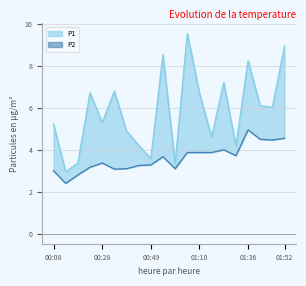

Rank the categories by P2 value from lowest to highest.

00:13, 00:18, 00:08, 00:34, 00:39, 01:00, 00:23, 00:44, 00:49, 00:28, 00:54, 01:31, 01:05, 01:10, 01:21, 01:26, 01:47, 01:41, 01:52, 01:36